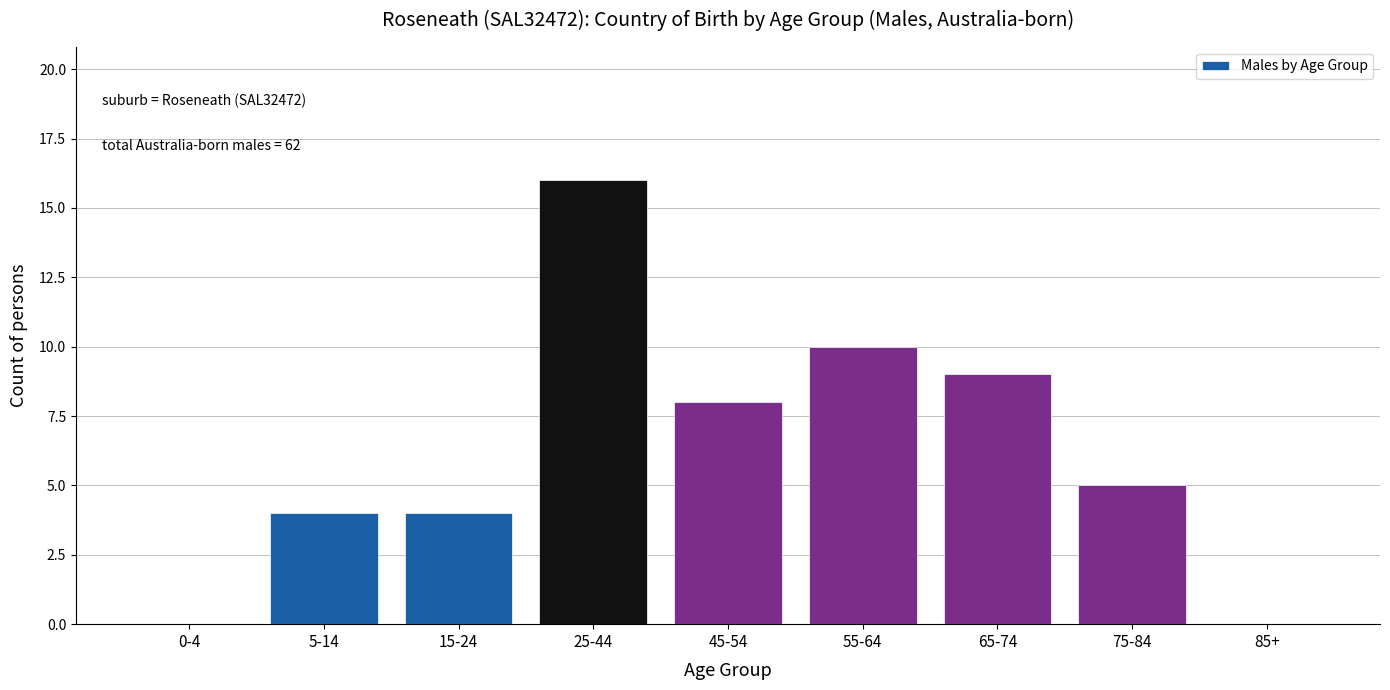

Reading right to left, what are all the values shown in this chart?

85+=0	75-84=5	65-74=9	55-64=10	45-54=8	25-44=16	15-24=4	5-14=4	0-4=0